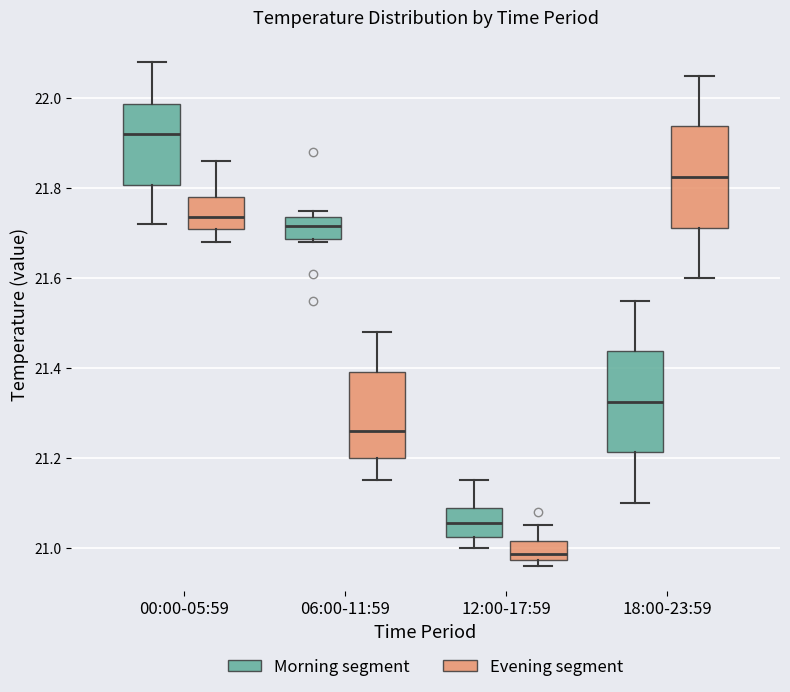

Where does the median line of the box for 12:00-17:59 (Morning segment) sit on the y-axis? The values are not printed on the chart, so give them approximately, as read against the axis.

21.06